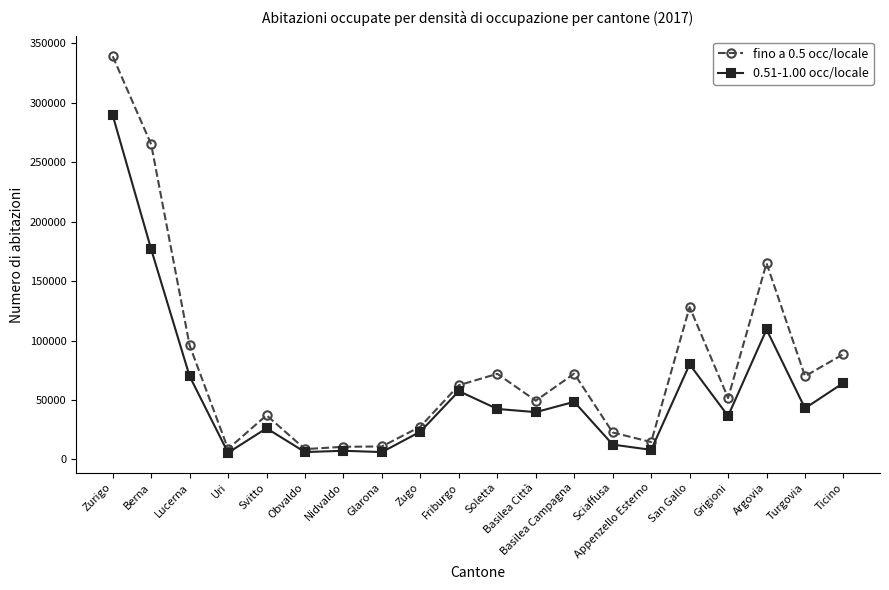

True or false: fino a 0.5 occ/locale has a value of 8846 at Uri.

True